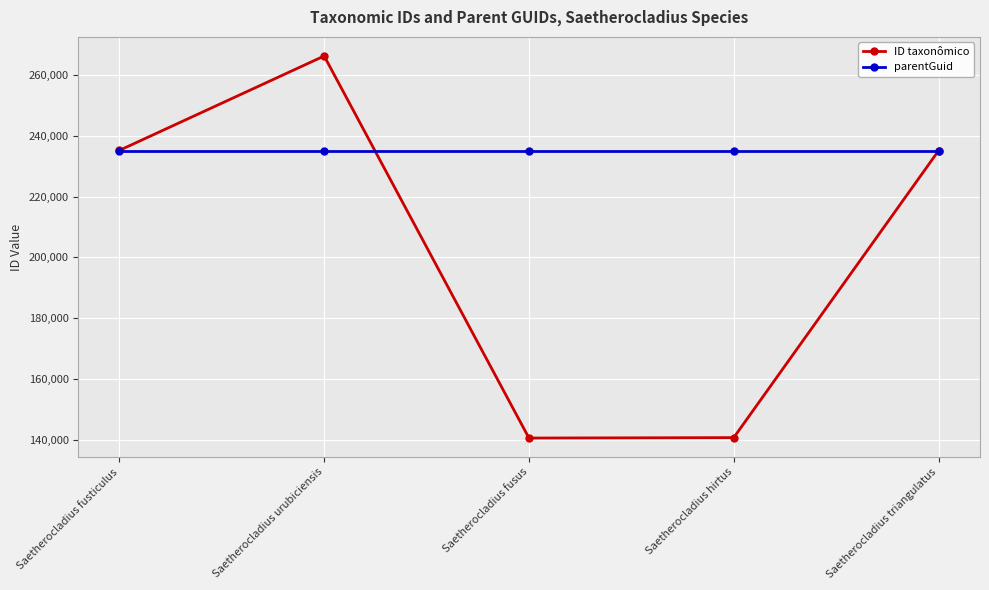

Where does the ID taxonômico series first go above 235124?

Saetherocladius fusticulus